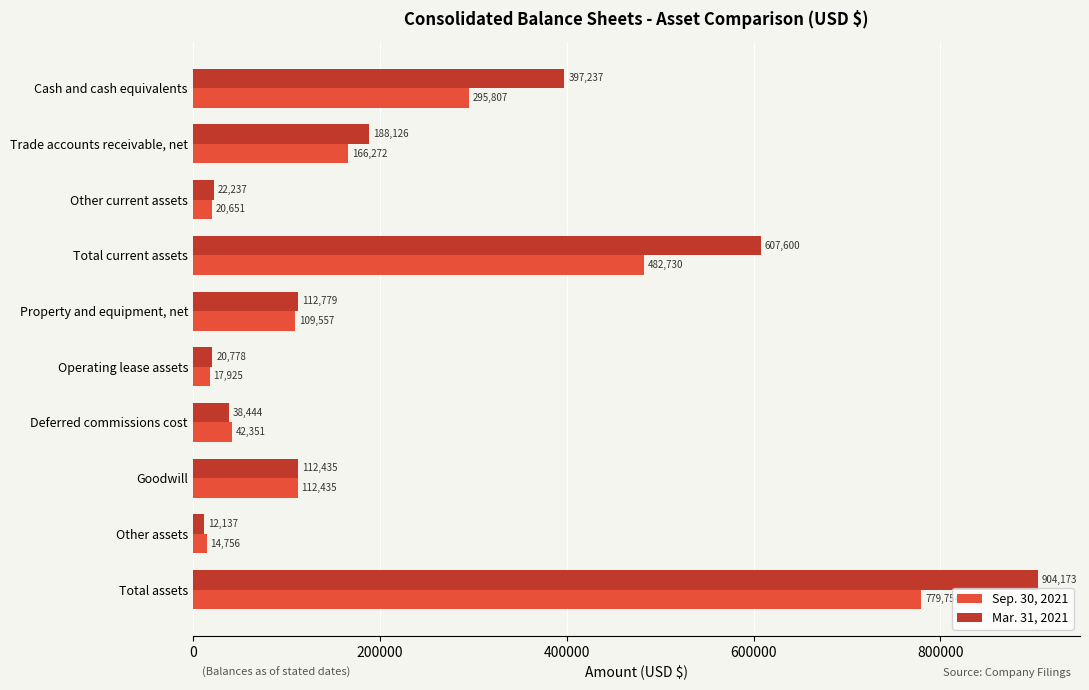

The value of Mar. 31, 2021 at Trade accounts receivable, net is 46174. True or false?

False